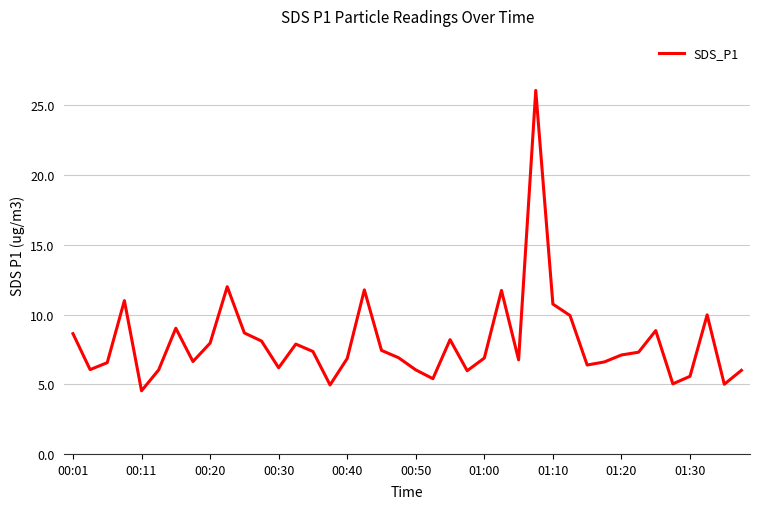

What is the minimum value shown in the chart?

4.5